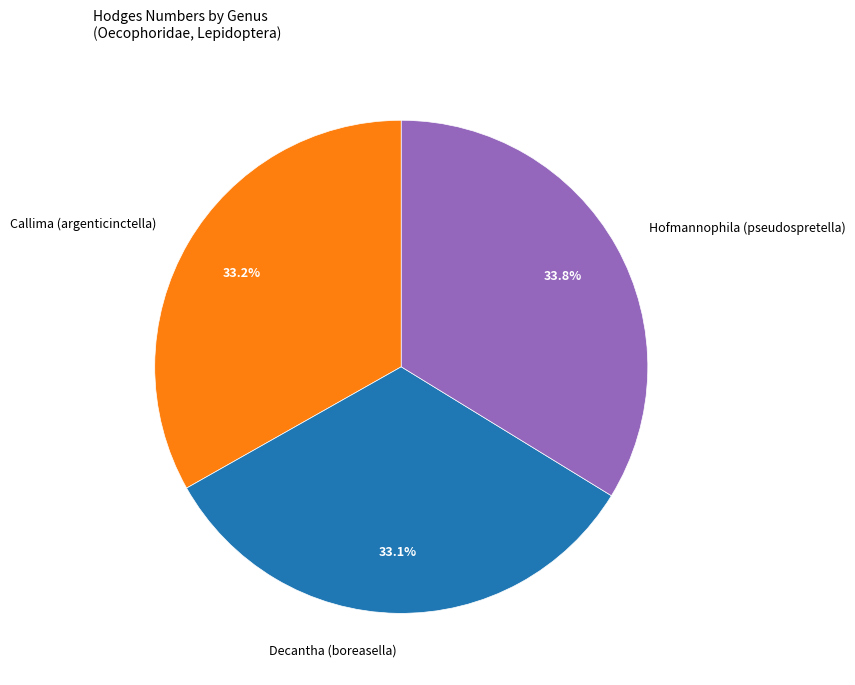

True or false: Callima (argenticinctella) accounts for 25% of the total.

False